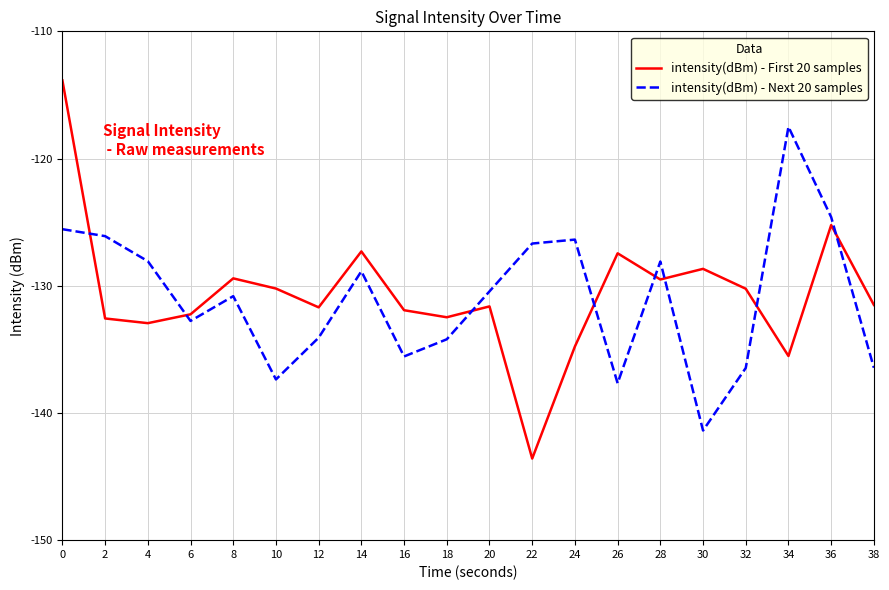

Rank the series by their maximum value, from highest to lowest.

intensity(dBm) - First 20 samples, intensity(dBm) - Next 20 samples